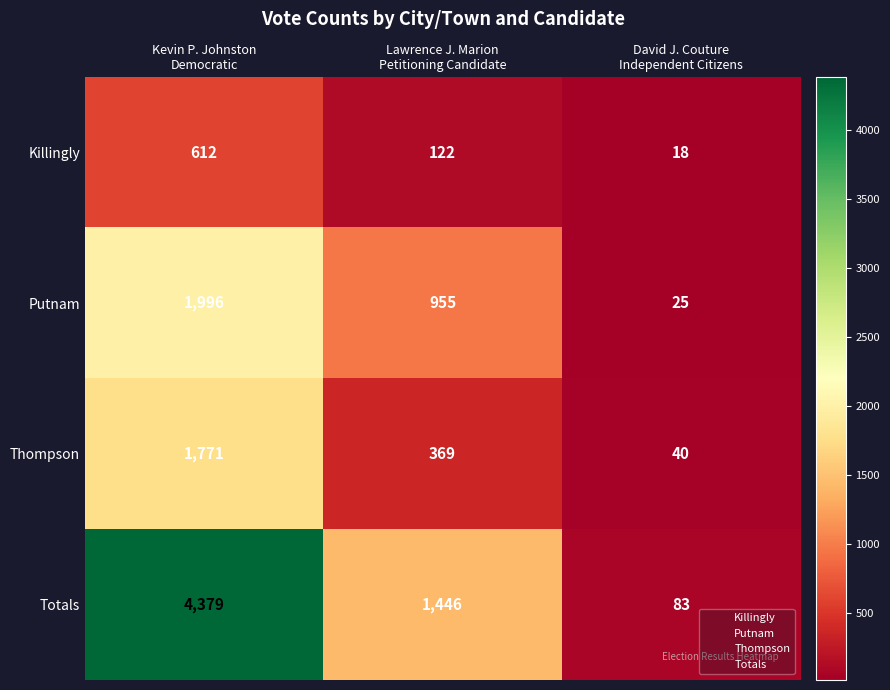

Reading left to right, transcribe all the data shown in this chart.

Killingly: 612	122	18
Putnam: 1996	955	25
Thompson: 1771	369	40
Totals: 4379	1446	83